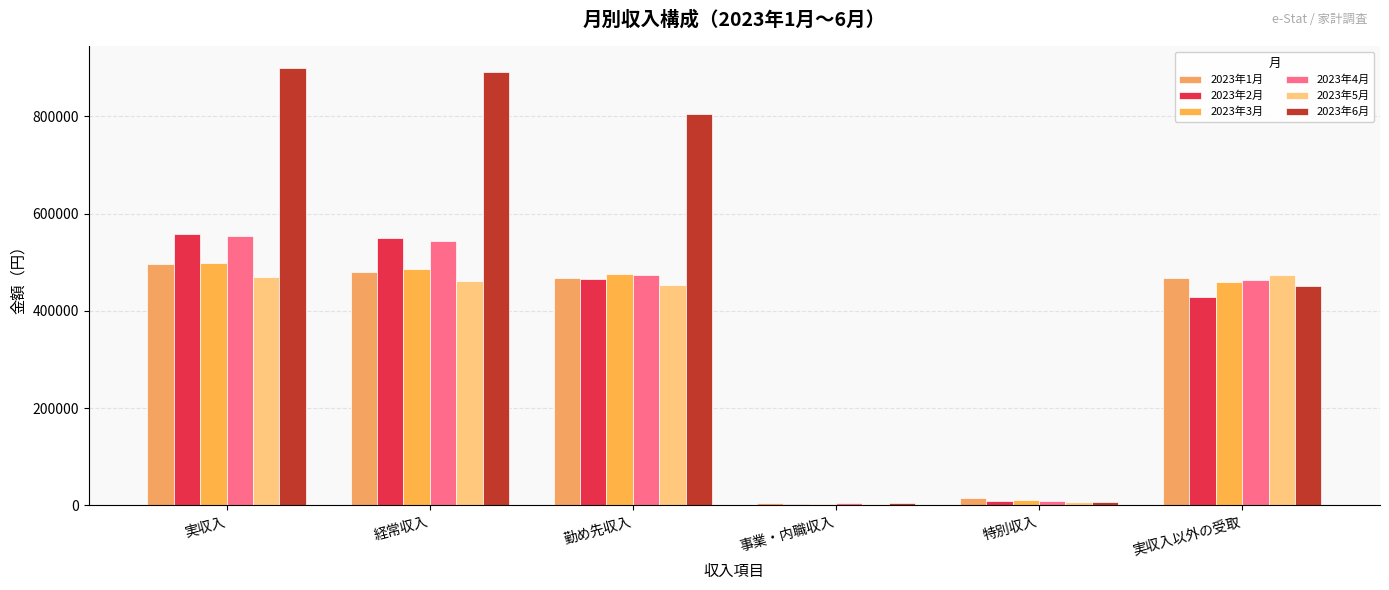

At which label is 2023年1月 closest to 250429?

実収入以外の受取